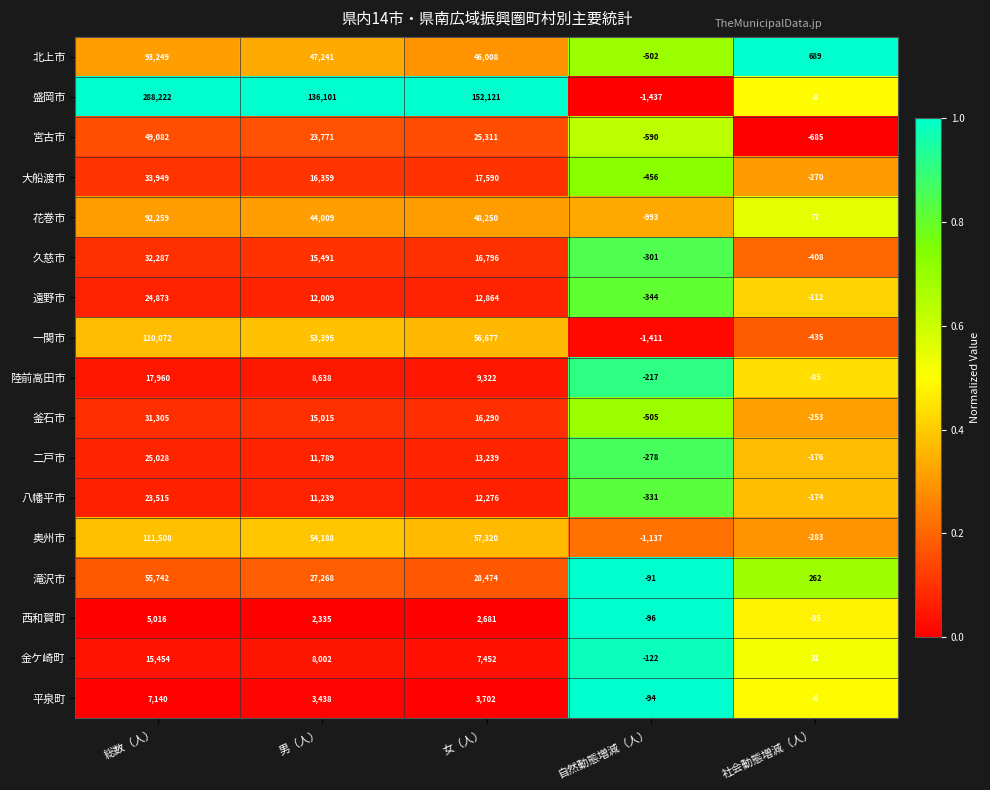

Which series has the largest range (max minus min)?

盛岡市